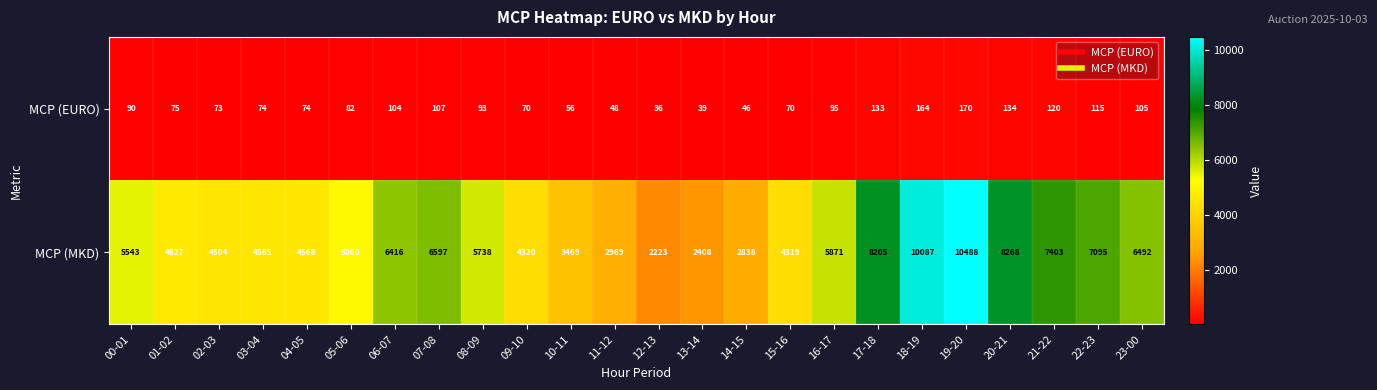

Which category has the lowest value in the MCP (MKD) series?

12-13